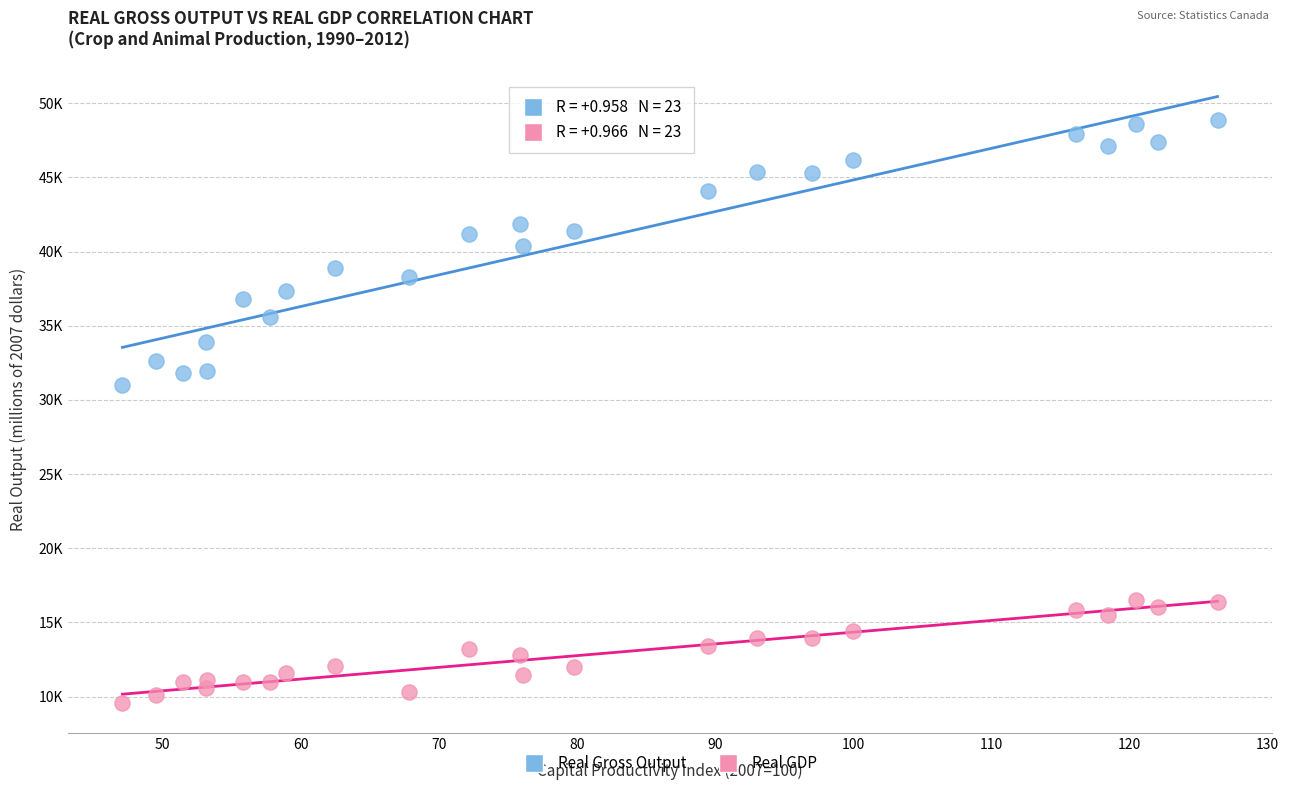

Which series has the largest Y range (max minus min)?

Real Gross Output